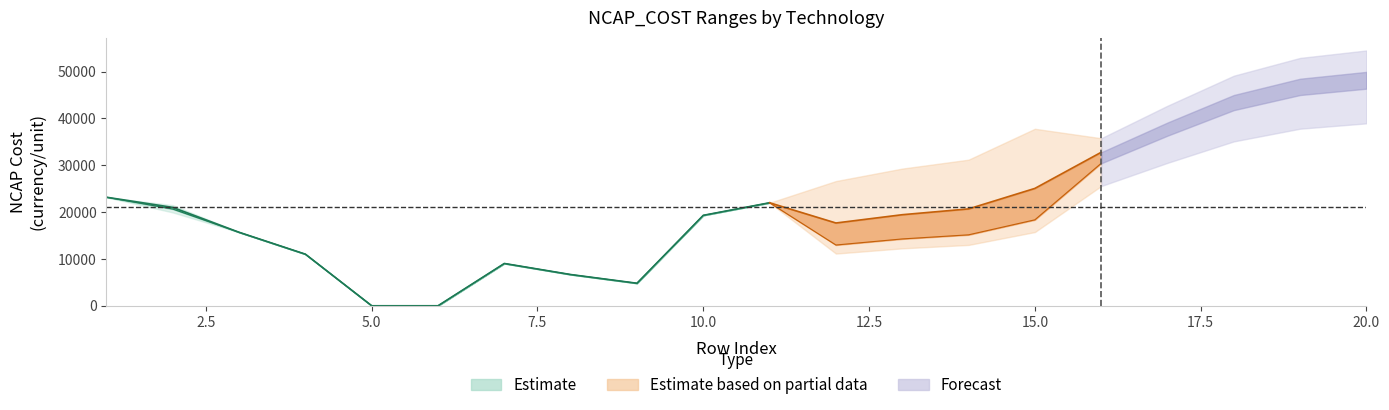

How many data points does each series have?

20